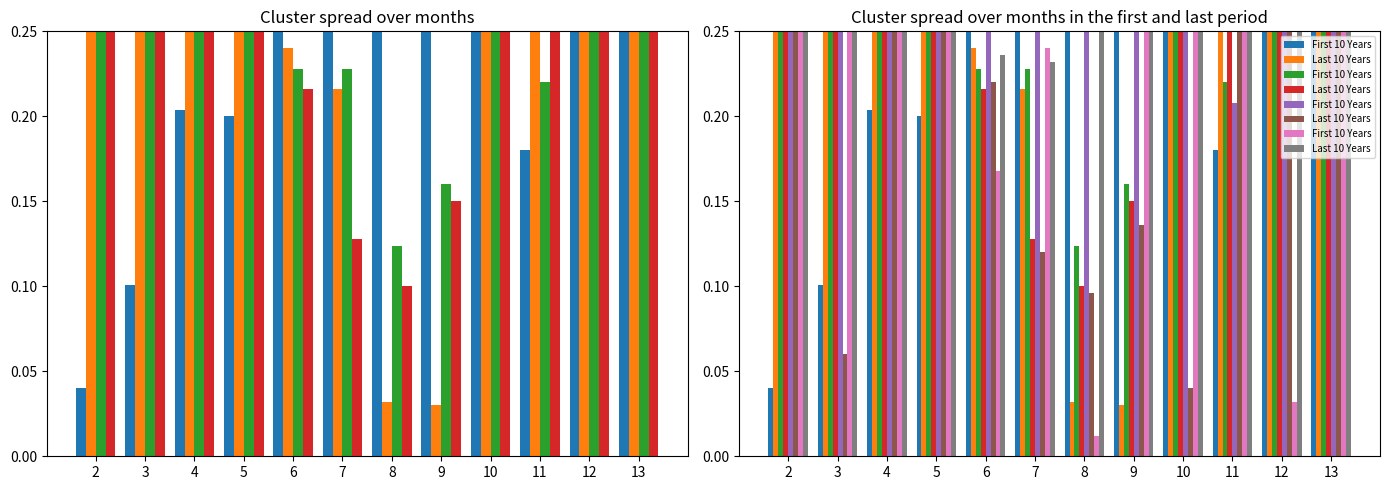

Rank the series by their maximum value, from highest to lowest.

First 10 Years, Last 10 Years